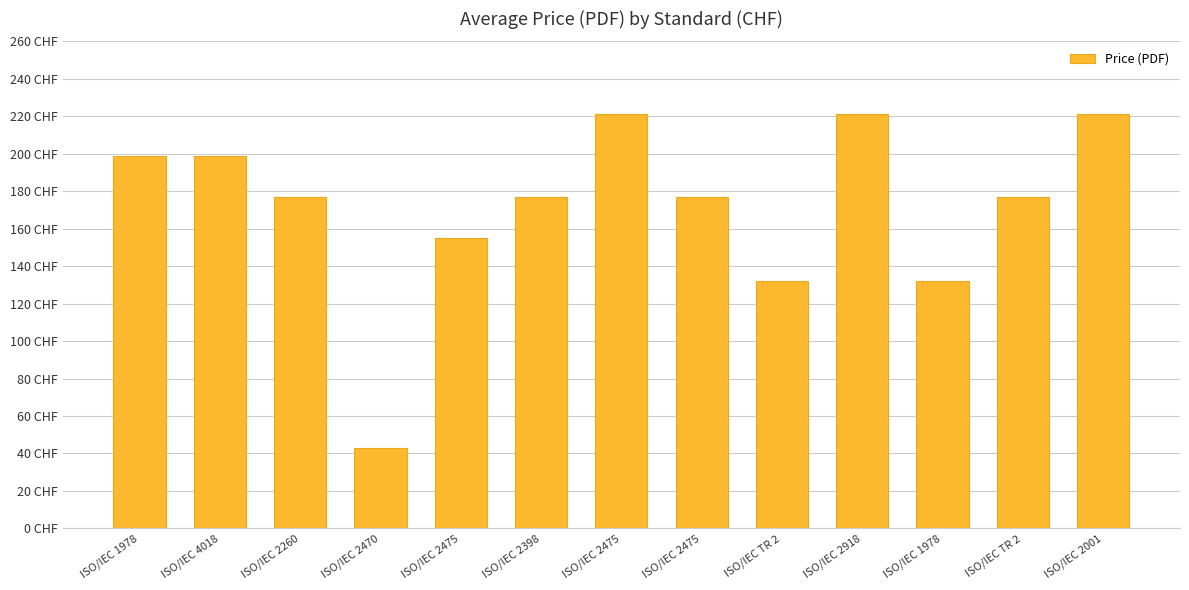

What is the difference between the second highest and minimum values?

178